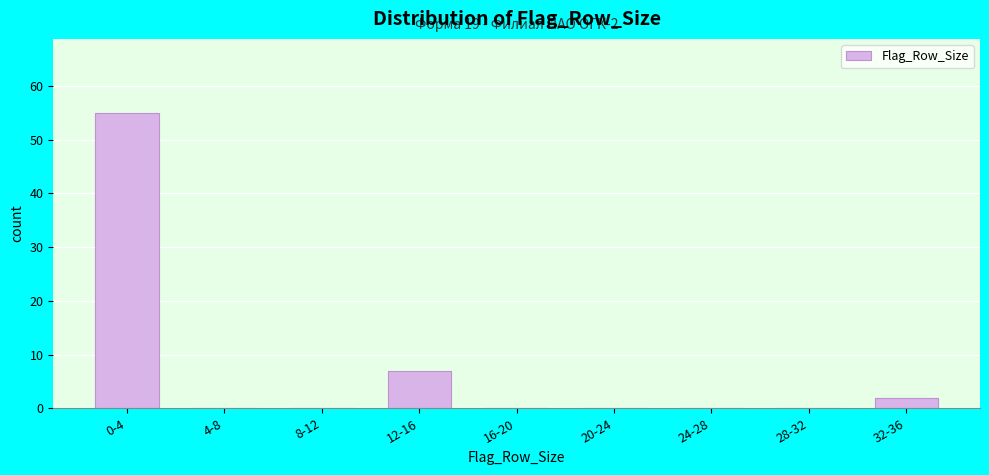

Reading left to right, transcribe all the data shown in this chart.

0-4=55	4-8=0	8-12=0	12-16=7	16-20=0	20-24=0	24-28=0	28-32=0	32-36=2